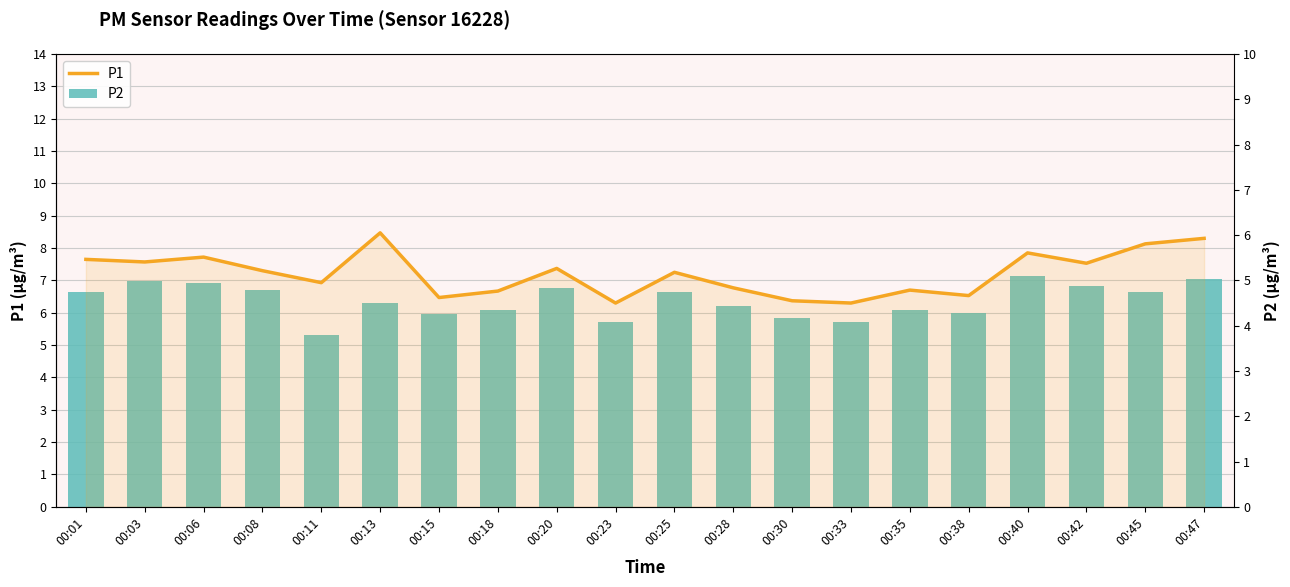

How many groups of bars are there?

20